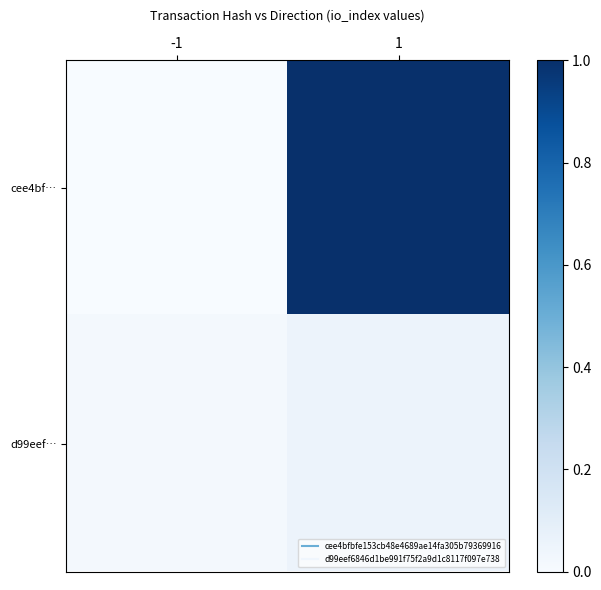

At how many categories does at least one series exceed 0?

2